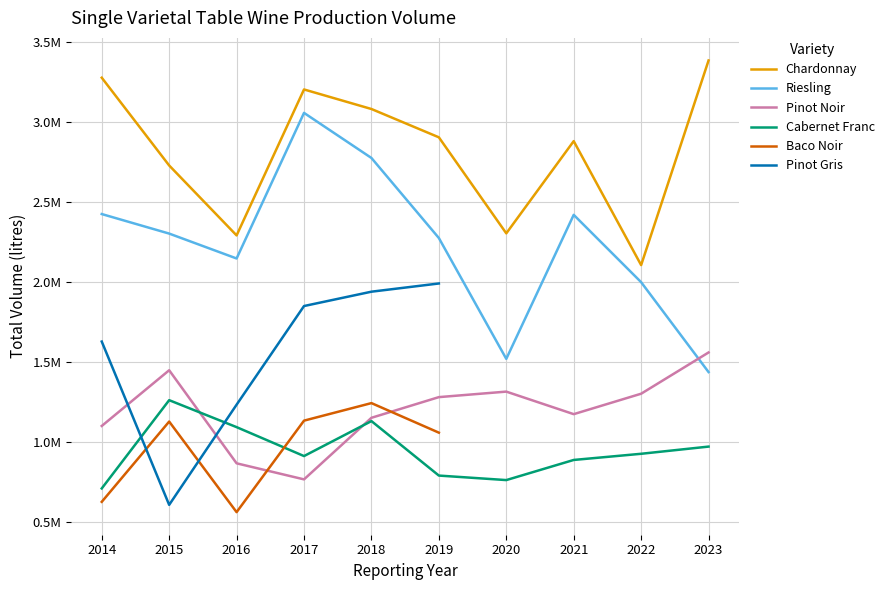

At which category does Pinot Noir reach its first local peak?

2015